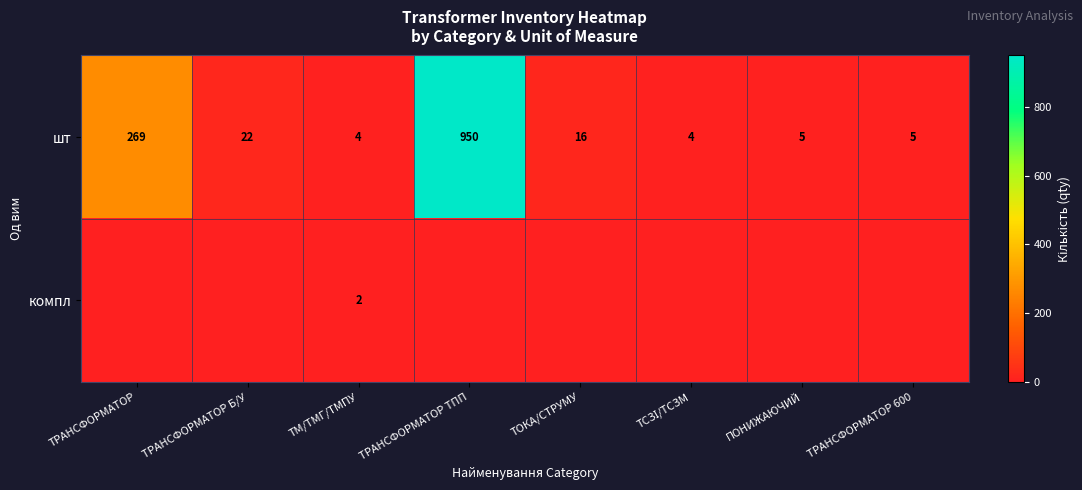

Is it true that шт equals 5 at ПОНИЖАЮЧИЙ?

True